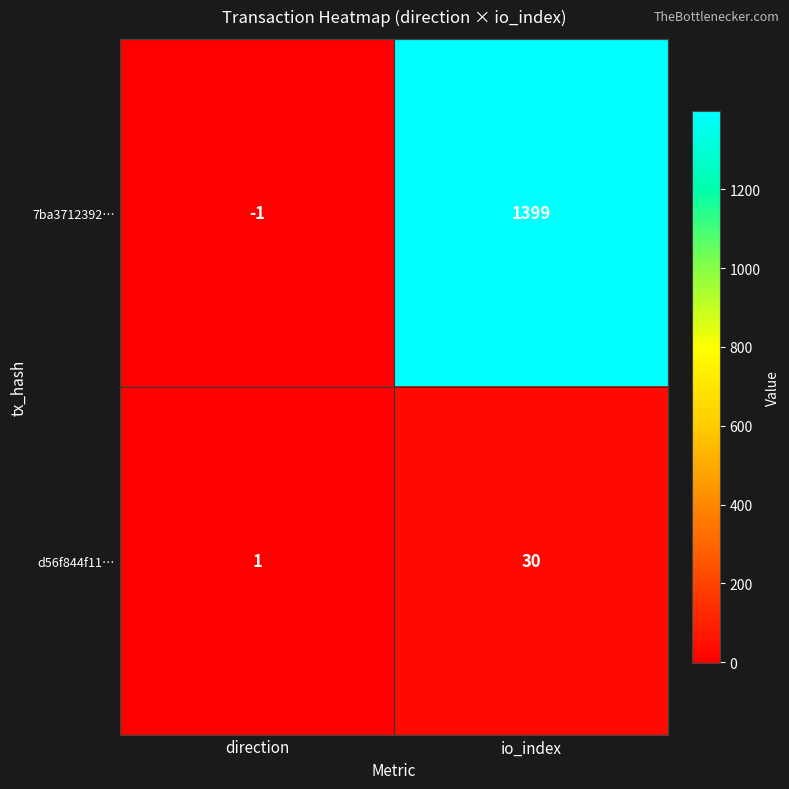

Between direction and io_index, which series saw the biggest shift?

7ba3712392…